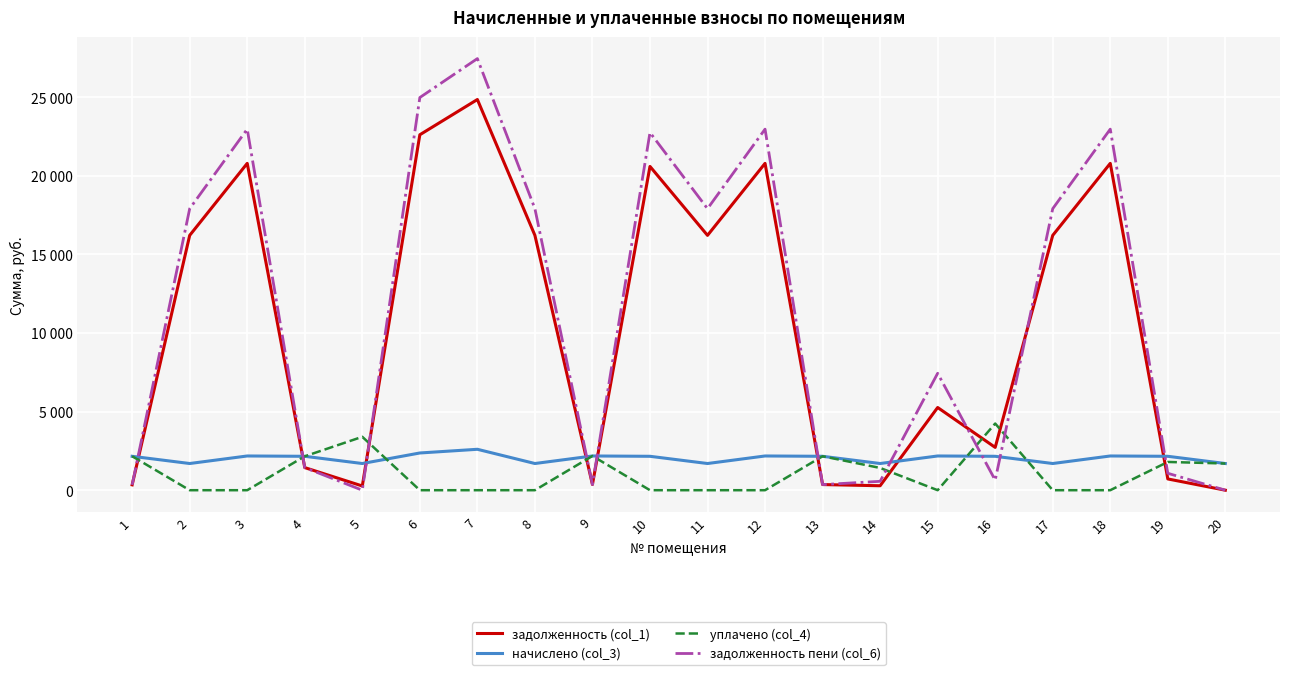

In задолженность (col_1), how many points are lower than both neighbors (excluding endpoints)?

5